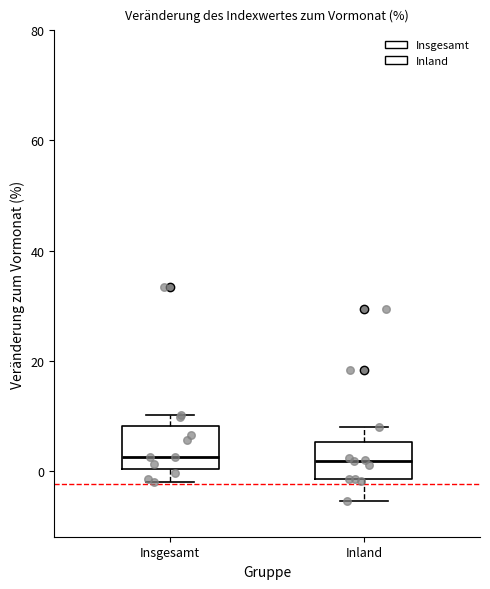

Reading left to right, read every box against the y-axis: the position of its median line, the range the box covers, and the ends of its whiskers. The values are not printed on the chart, so give them approximately, as read against the axis.

Insgesamt: median 2, box 0 to 8, whiskers -2 to 10
Inland: median 2, box -2 to 6, whiskers -6 to 8